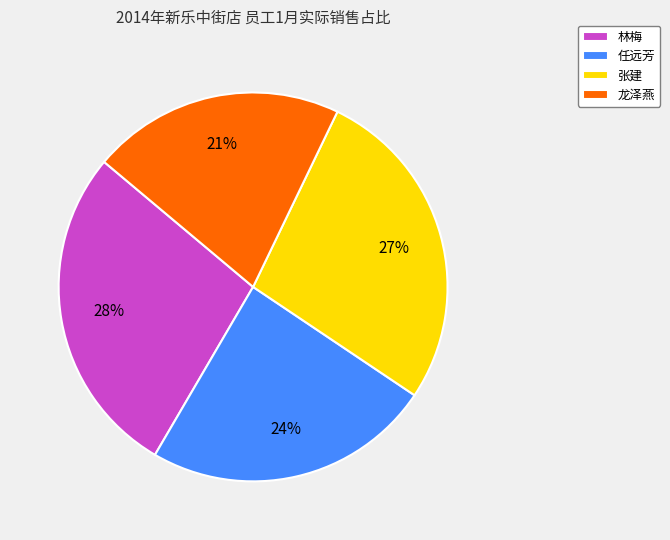

What is the ratio of the value at 任远芳 to the value at 林梅?

0.9